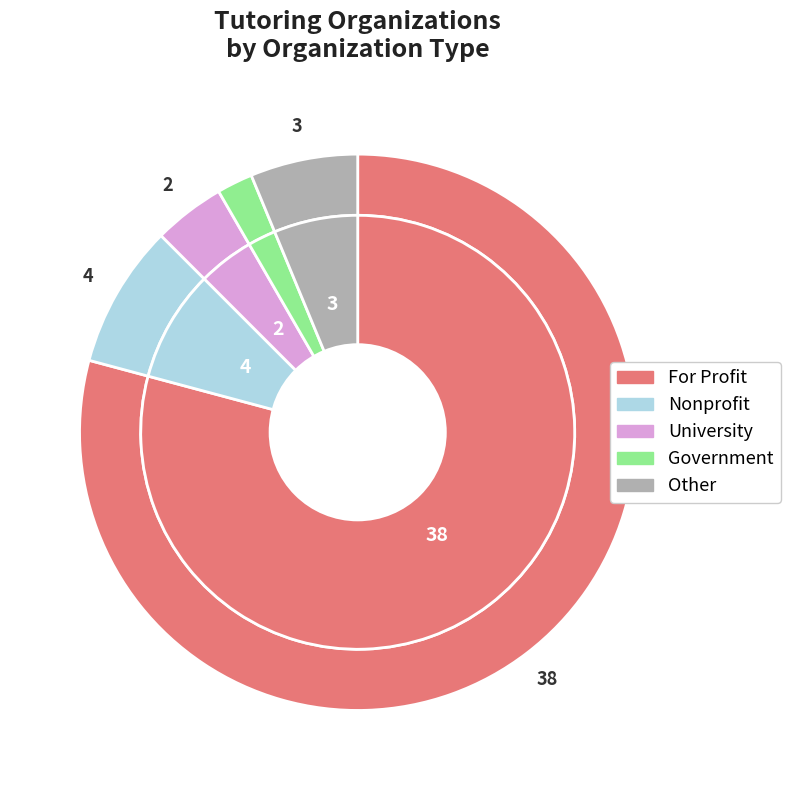

Which category accounts for the majority?

For Profit